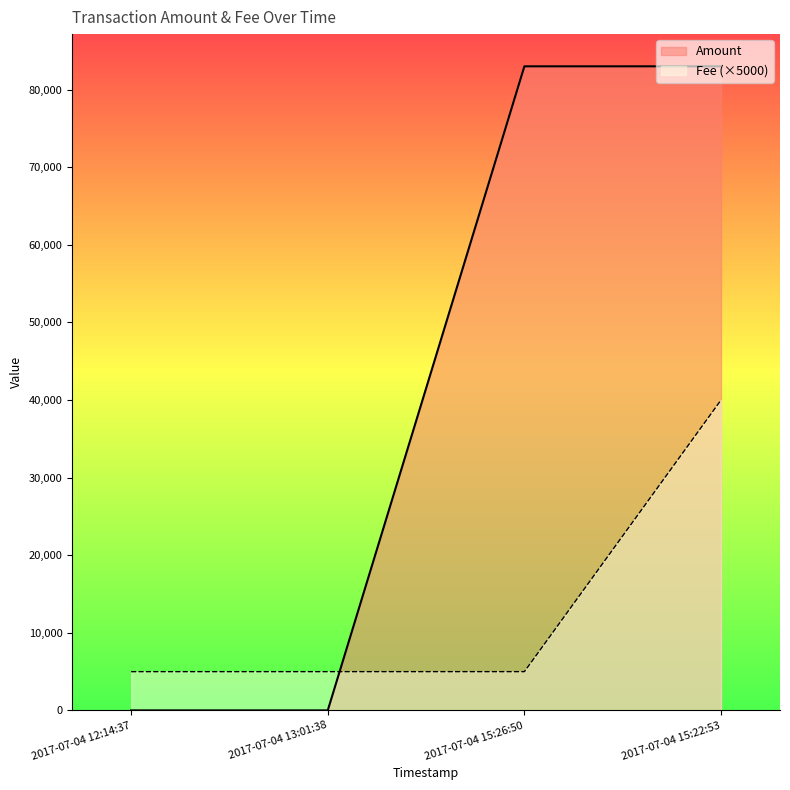

List the series in order of their overall mean, highest first.

Amount, Fee (×5000)